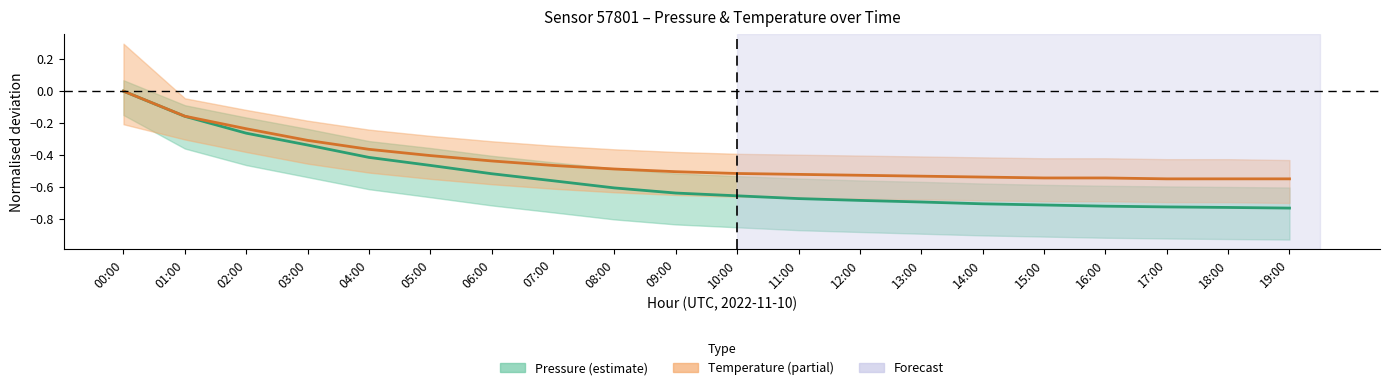

Between 07:00 and 12:00, which is larger?

07:00